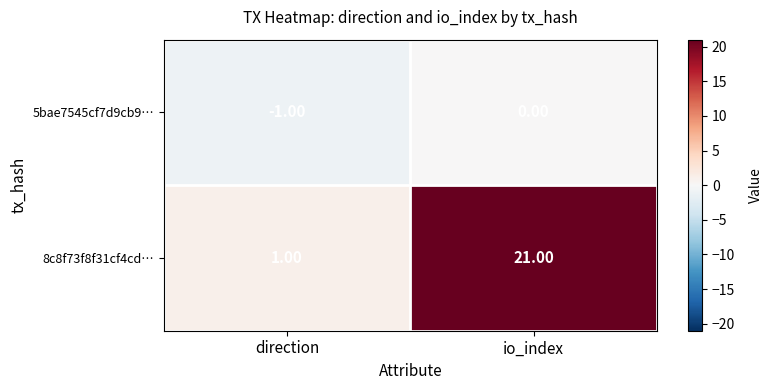

What is the spread (max minus min) of values at io_index?

21